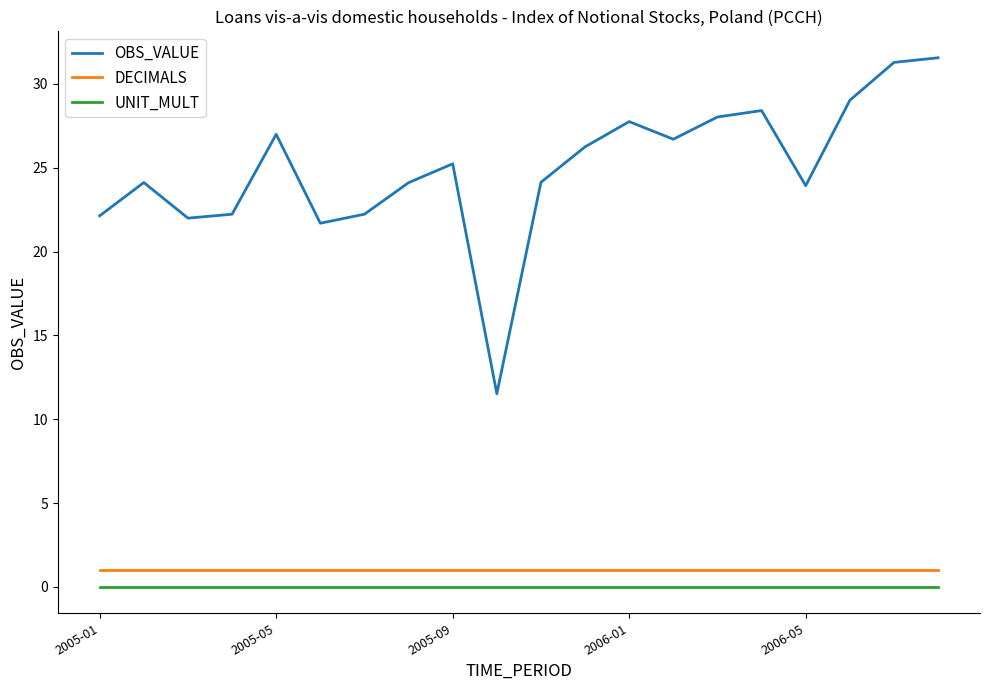

What is the highest value of the DECIMALS series?

1.0